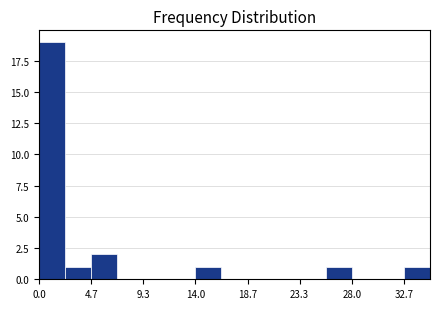

Which range on the x-axis has the tallest bar?

0.0 to 2.5